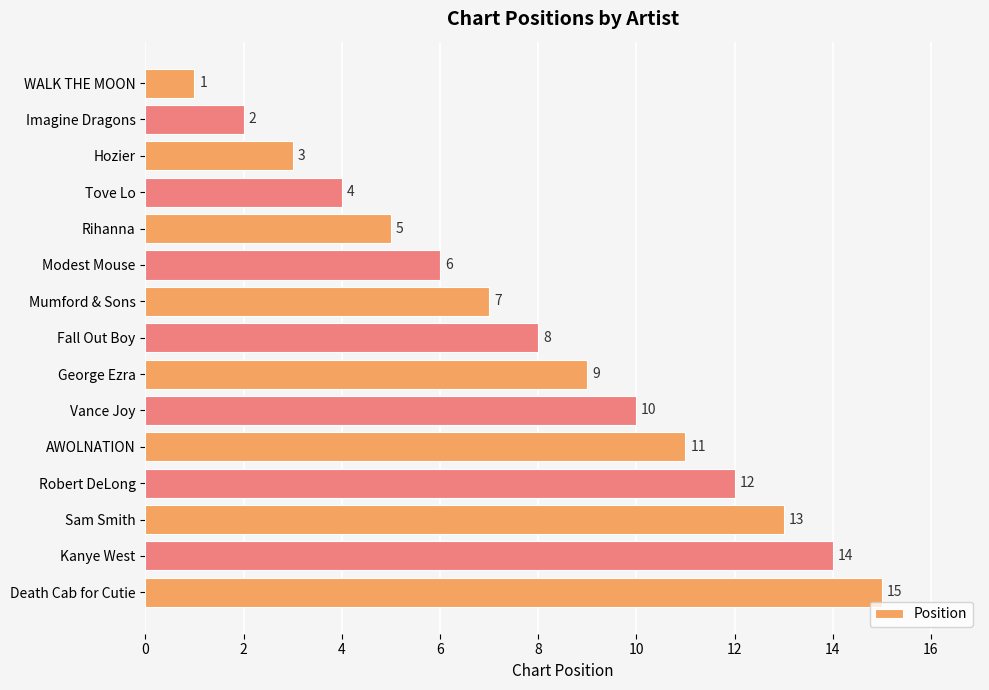

How many data points are less than 8?

7